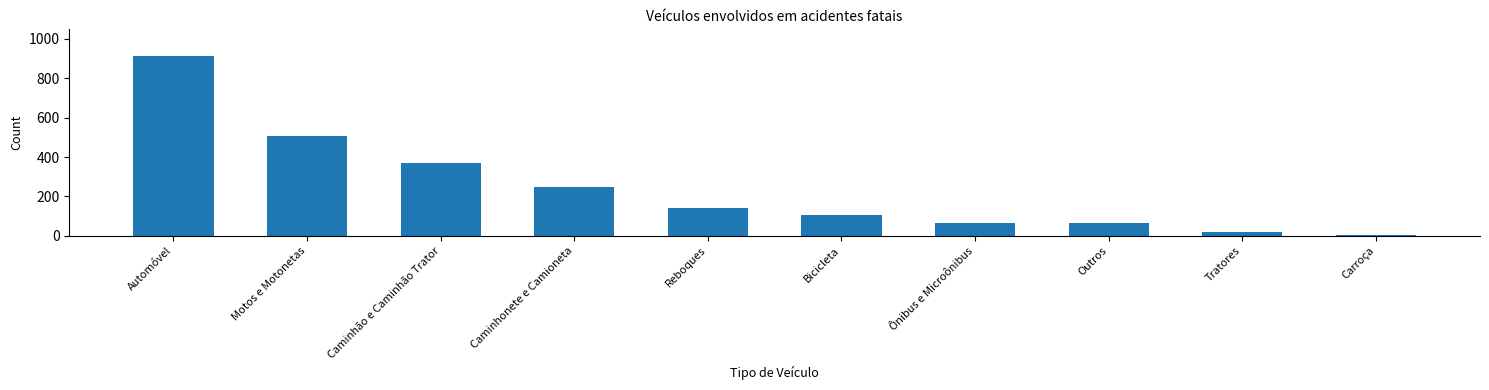

At which category does the chart reach its peak across all series?

Automóvel